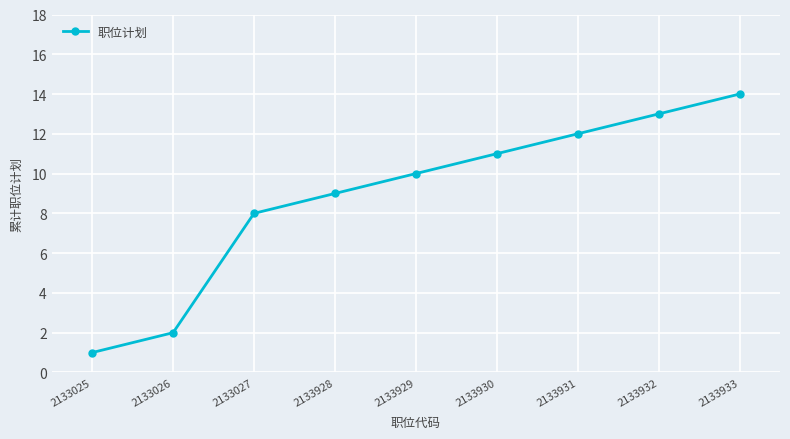

Rank the categories by value from highest to lowest.

2133933, 2133932, 2133931, 2133930, 2133929, 2133928, 2133027, 2133026, 2133025